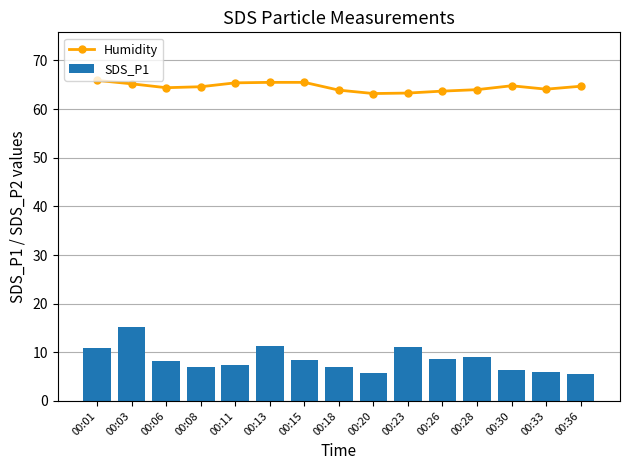

How many series are shown in this chart?

2